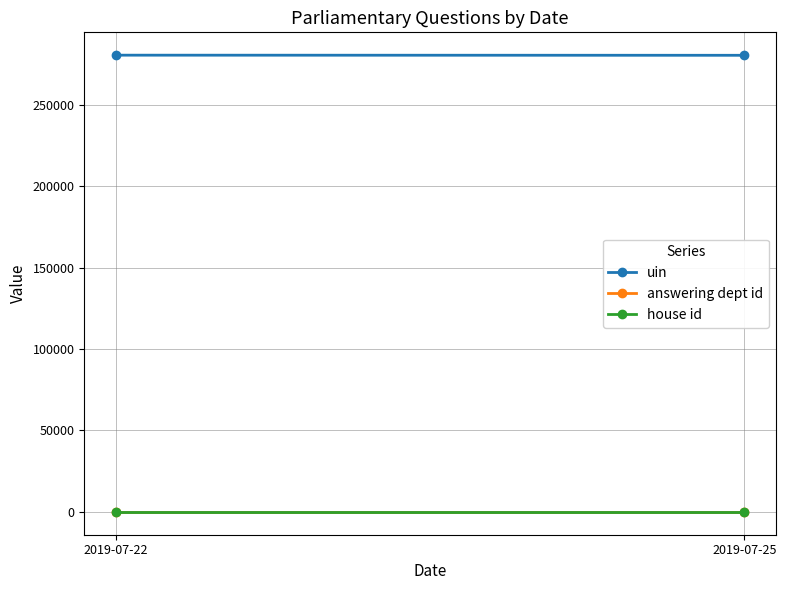

What is the value of the uin point at the 2nd from the left?

280297.3